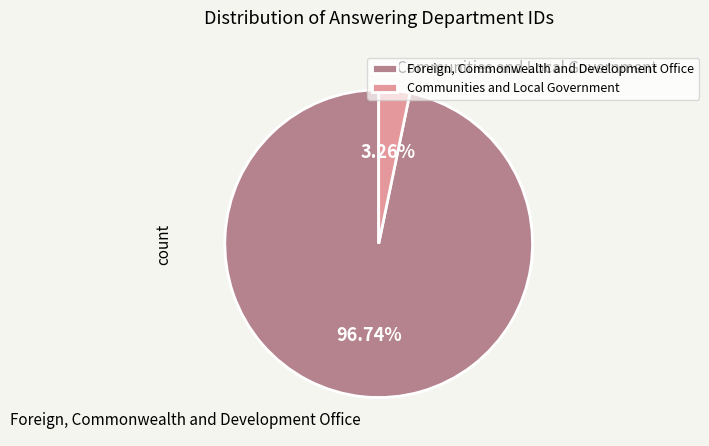

How many slices are in this pie chart?

2